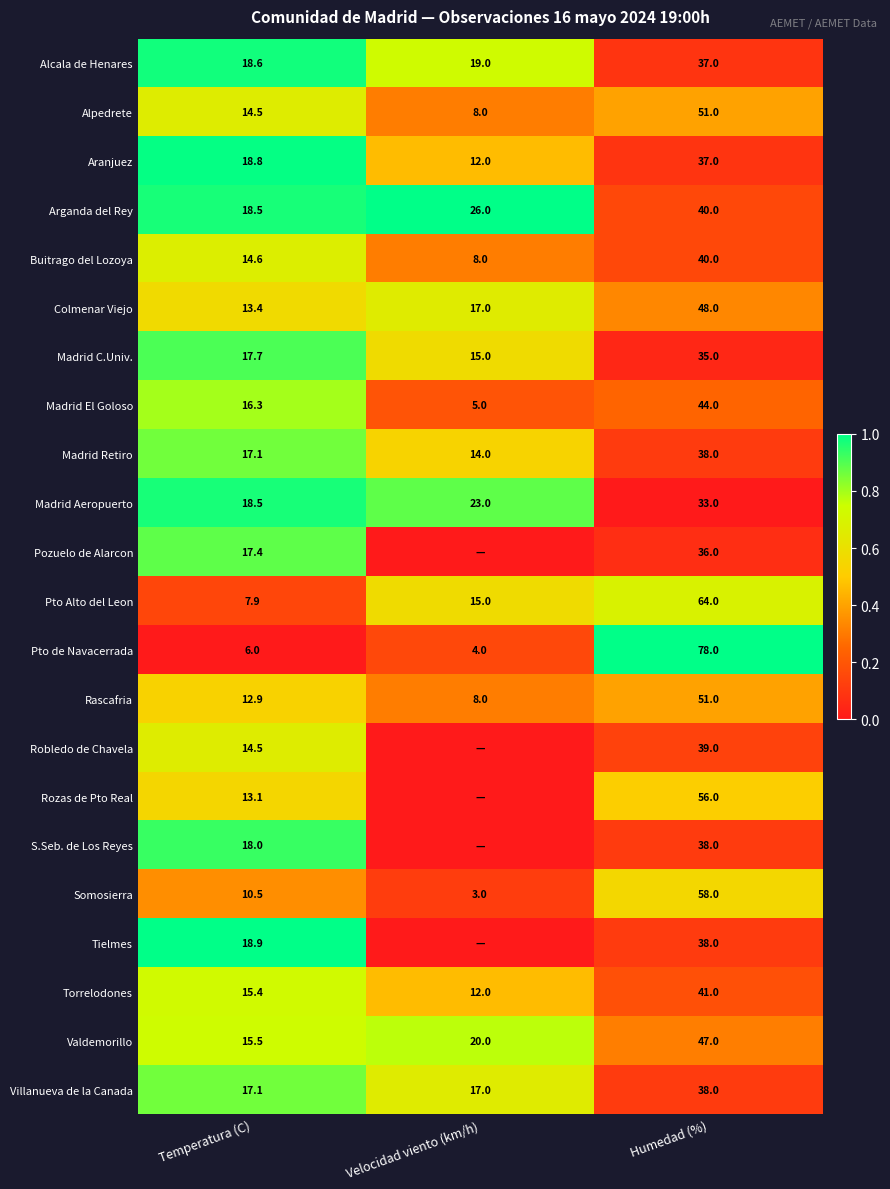

At which label is Alpedrete closest to 29?

Temperatura (C)